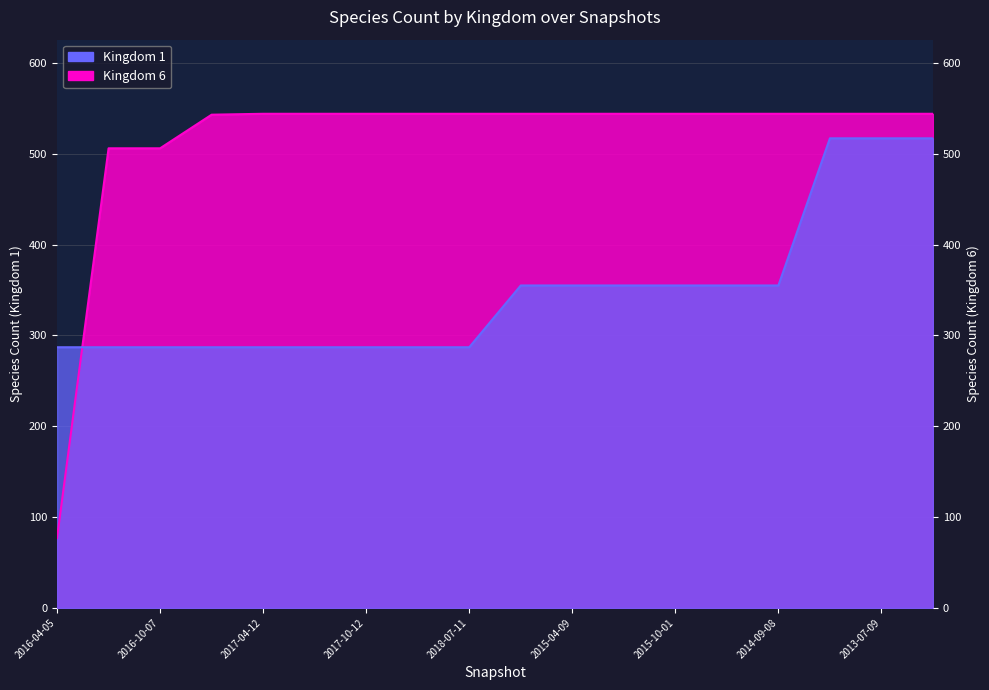

Reading left to right, what are all the values shown in this chart?

Kingdom 1: 287	287	287	287	287	287	287	287	287	355	355	355	355	355	355	517	517	517
Kingdom 6: 77	506	506	543	544	544	544	544	544	544	544	544	544	544	544	544	544	544